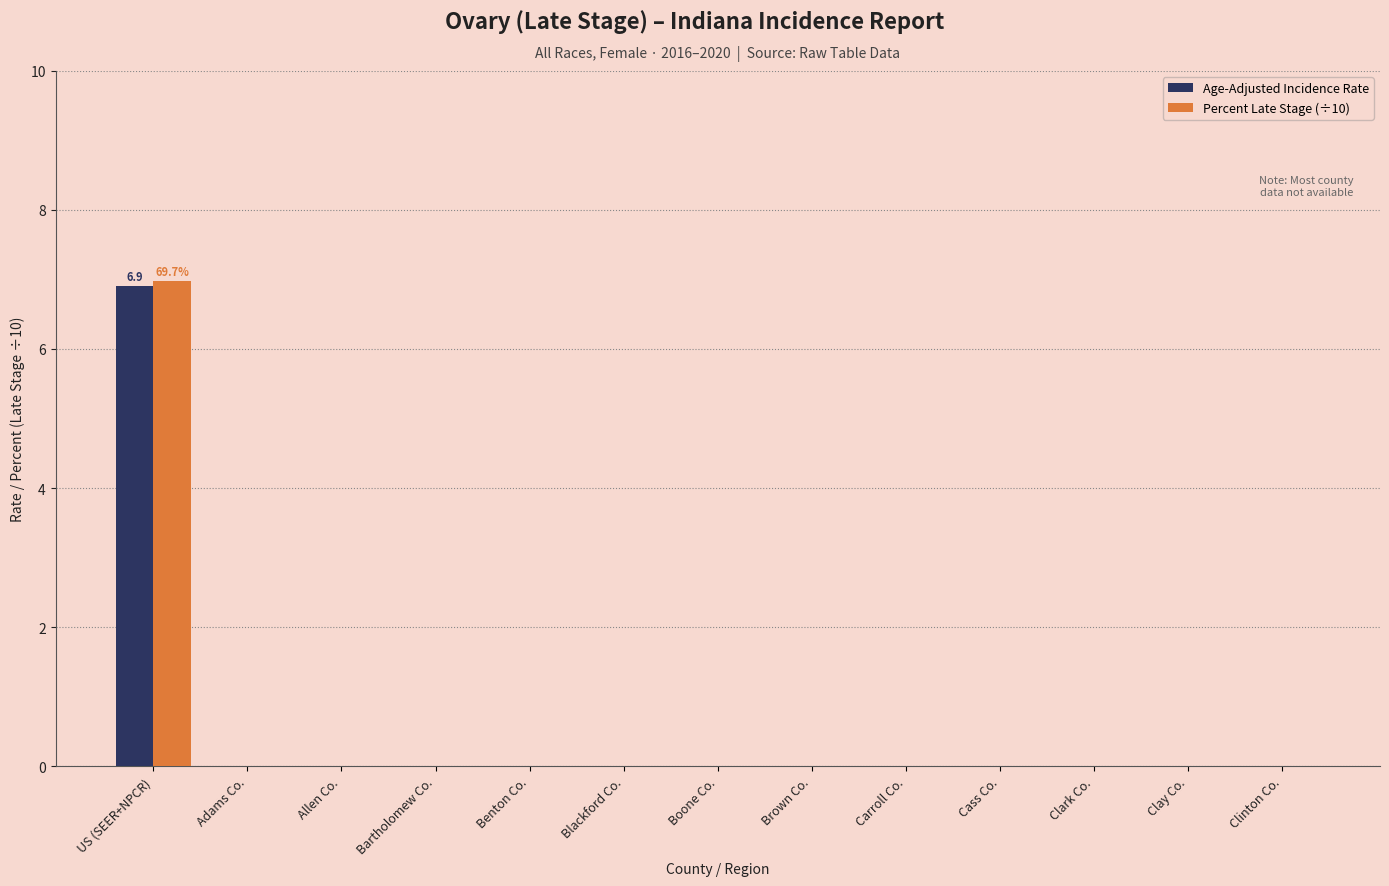

Reading right to left, transcribe all the data shown in this chart.

Age-Adjusted Incidence Rate: 0.0	0.0	0.0	0.0	0.0	0.0	0.0	0.0	0.0	0.0	0.0	0.0	6.9
Percent Late Stage (÷10): 0.0	0.0	0.0	0.0	0.0	0.0	0.0	0.0	0.0	0.0	0.0	0.0	7.0